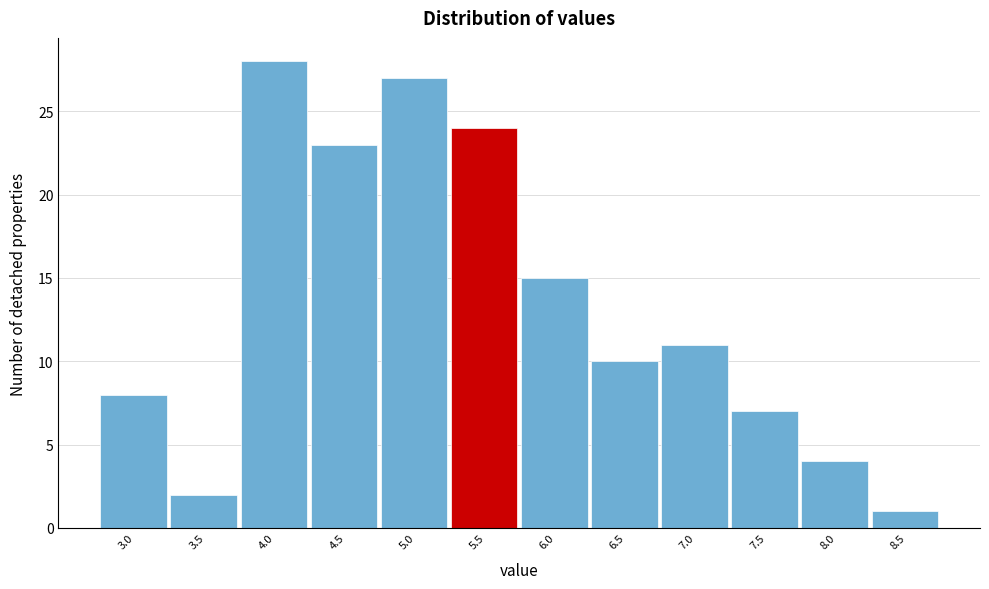

Reading right to left, extract all data points from this chart.

8.5=1	8.0=4	7.5=7	7.0=11	6.5=10	6.0=15	5.5=24	5.0=27	4.5=23	4.0=28	3.5=2	3.0=8